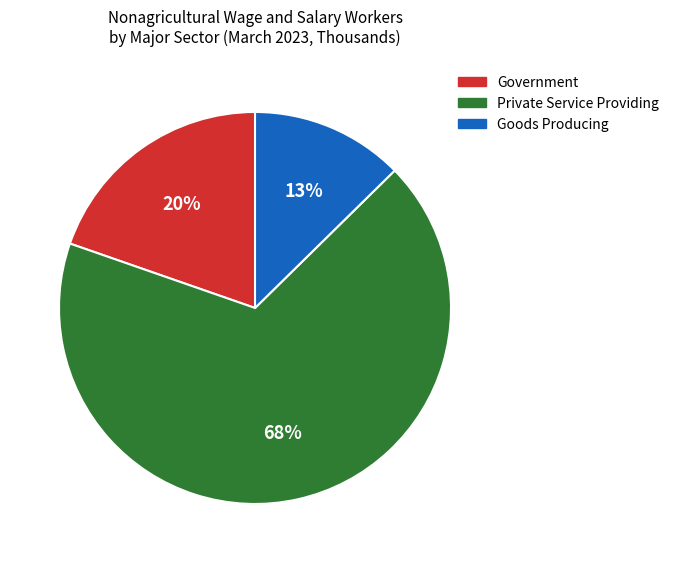

Combined, do Private Service Providing and Goods Producing account for over 50%?

Yes